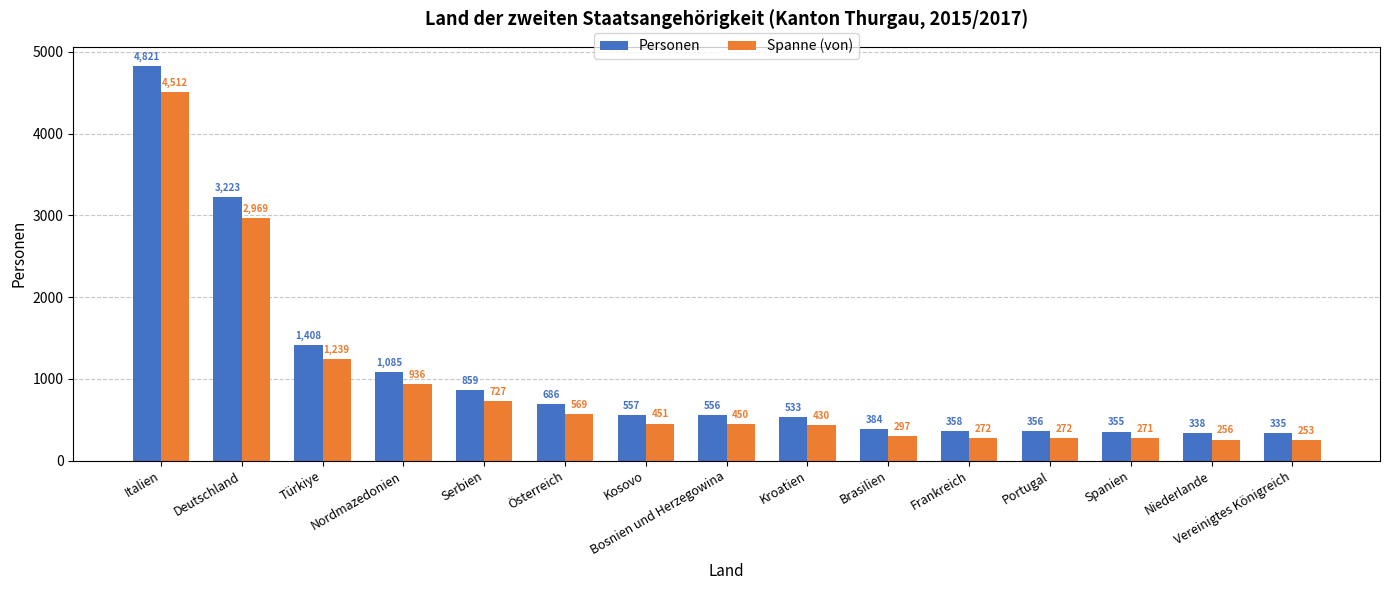

List the series in order of their overall mean, highest first.

Personen, Spanne (von)